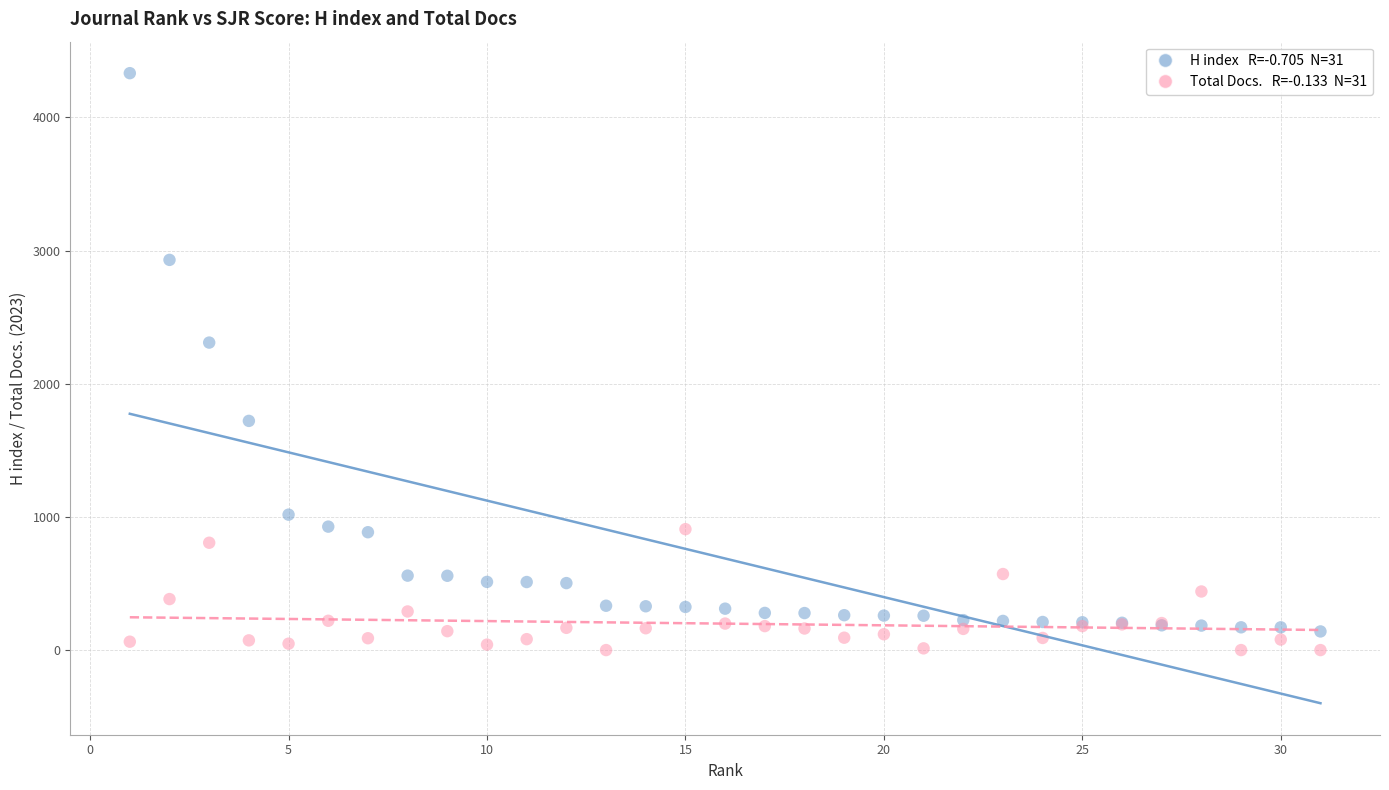

Across all series, what Y value is closest to 2166?

2309